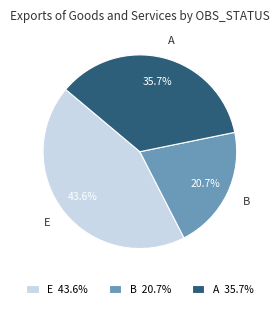

Is there any slice that represents more than half of the pie?

No